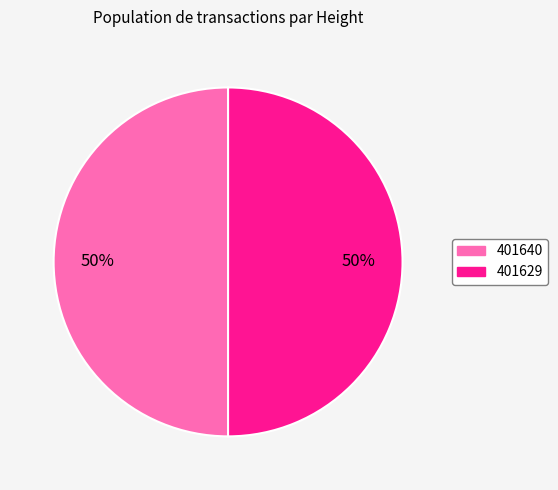

The 401629 slice represents 50% of the pie. True or false?

True